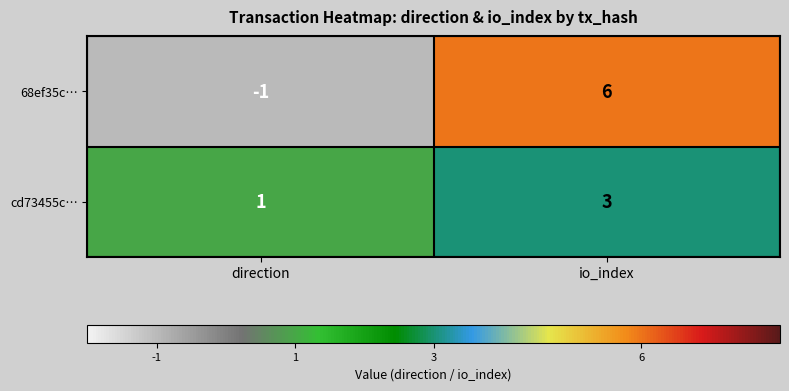

Rank the series at direction from lowest to highest value.

68ef35c…, cd73455c…